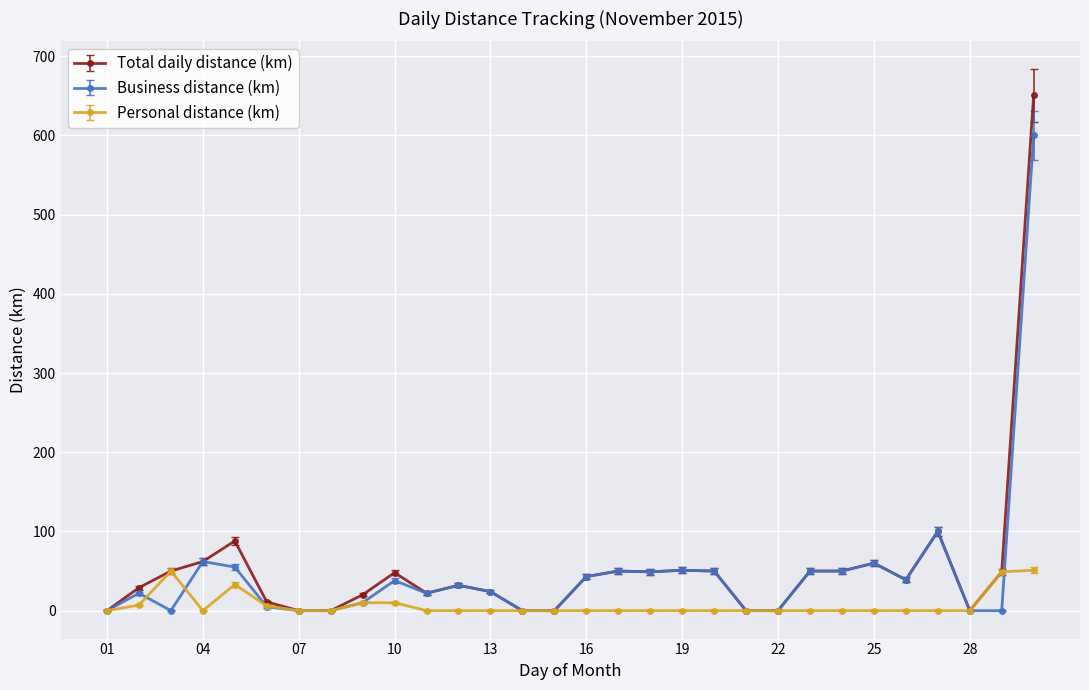

True or false: Total daily distance (km) has more than 0 interior local peaks.

True